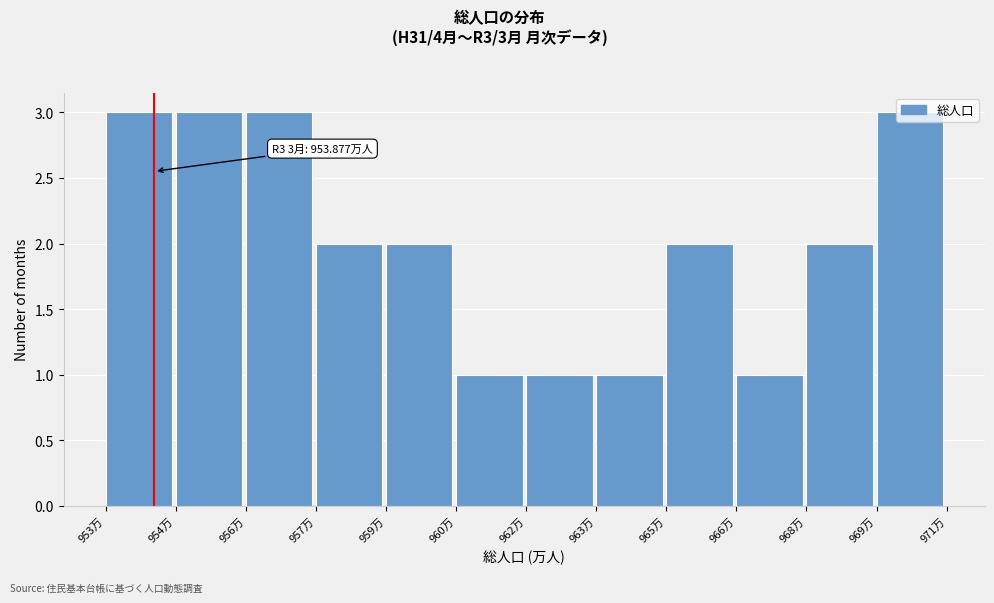

Which has a higher value, 962万 or 969万?

969万